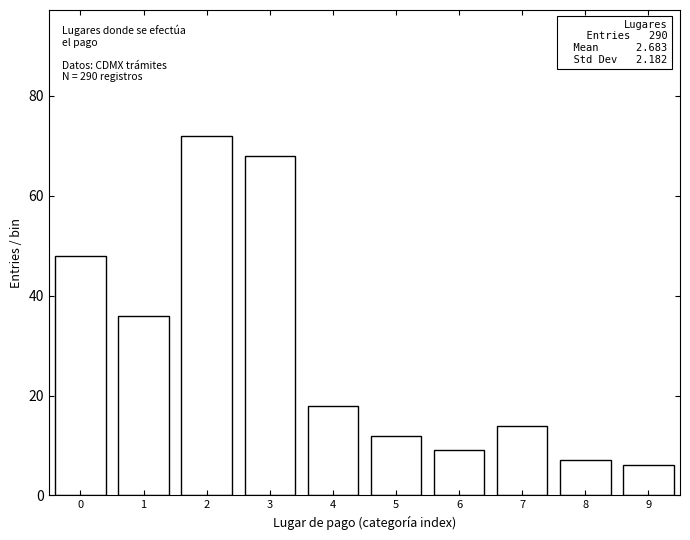

Reading left to right, list all the values displayed in this chart.

0=48	1=36	2=72	3=68	4=18	5=12	6=9	7=14	8=7	9=6